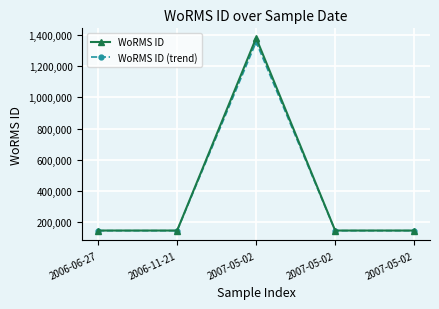

How many distinct data groups are displayed?

2